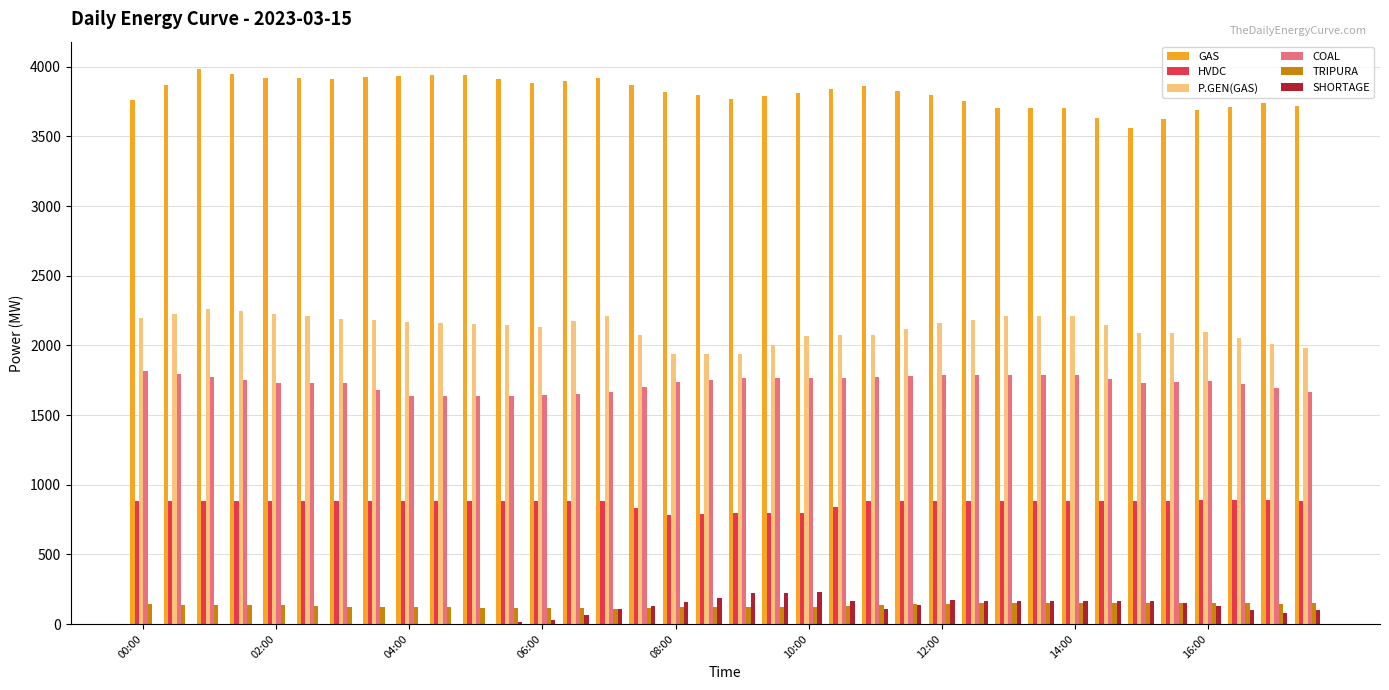

Which series has the largest total across all categories?

GAS